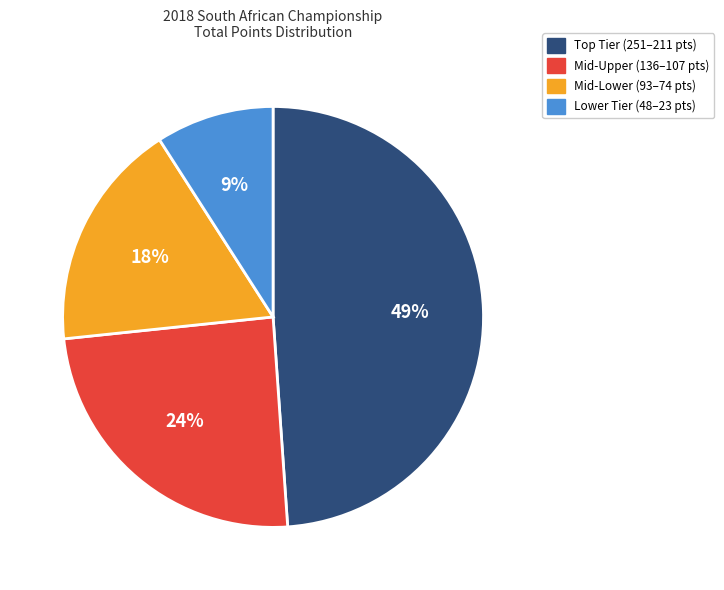

To the nearest percent, what is the average slice percentage?

25%